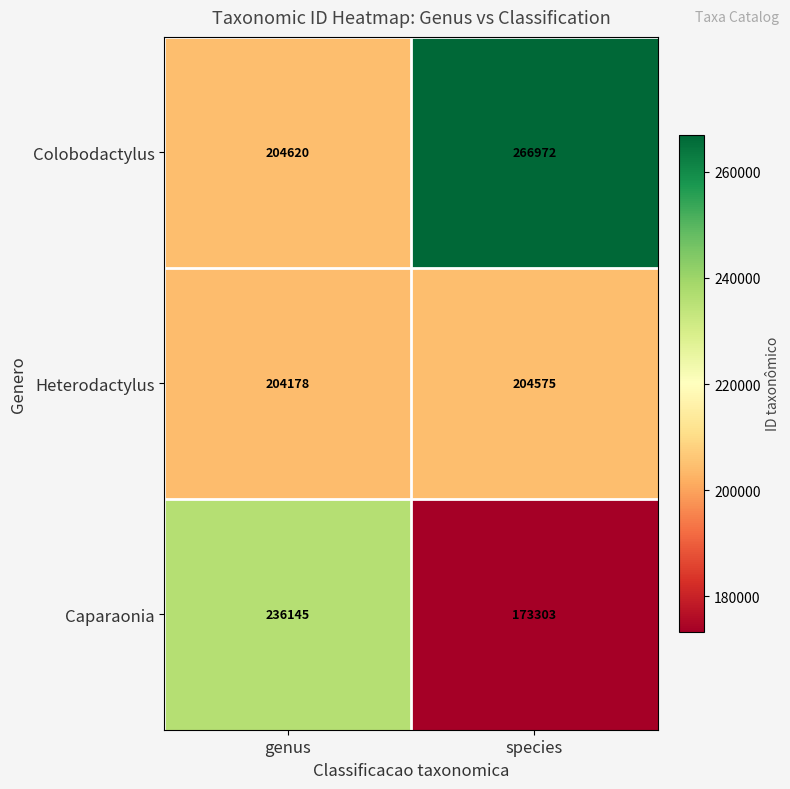

Is it true that Caparaonia equals 228190 at species?

False